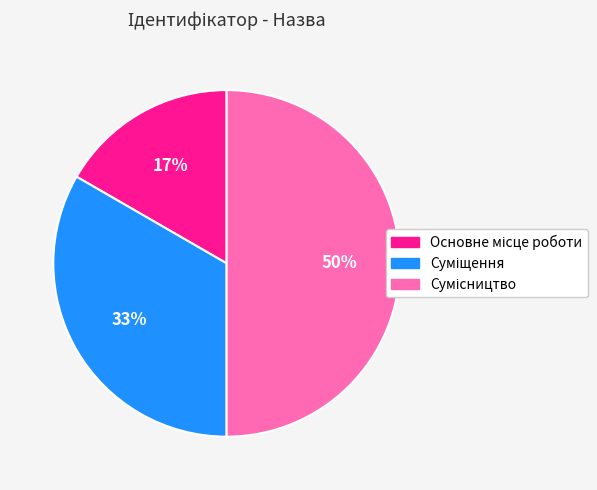

To the nearest percent, what is the average slice percentage?

33%